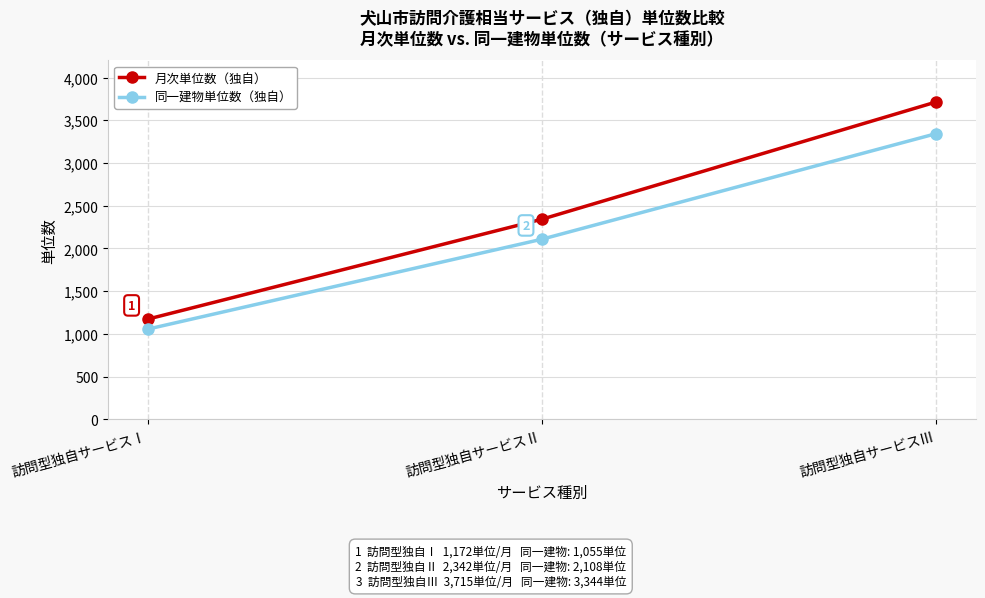

What is the value of the 月次単位数（独自） point at the 1st from the left?

1172